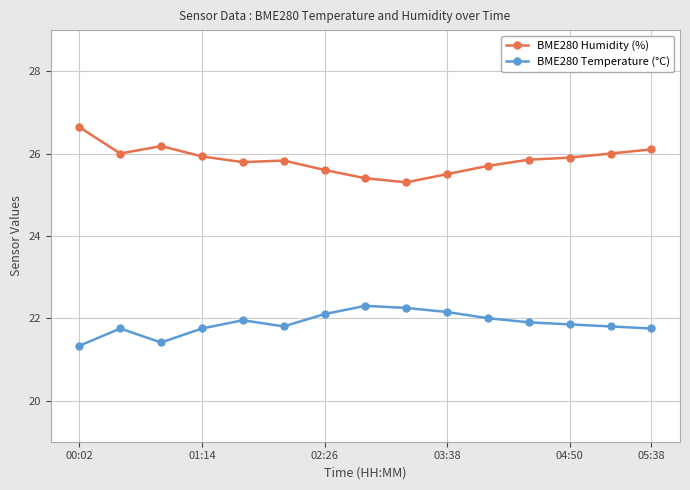

What is the highest value of the BME280 Humidity (%) series?

26.6